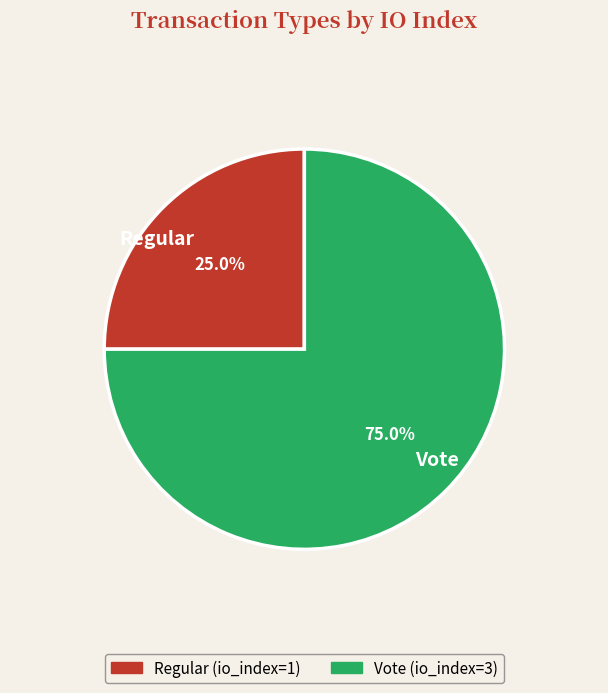

How many slices are in this pie chart?

2